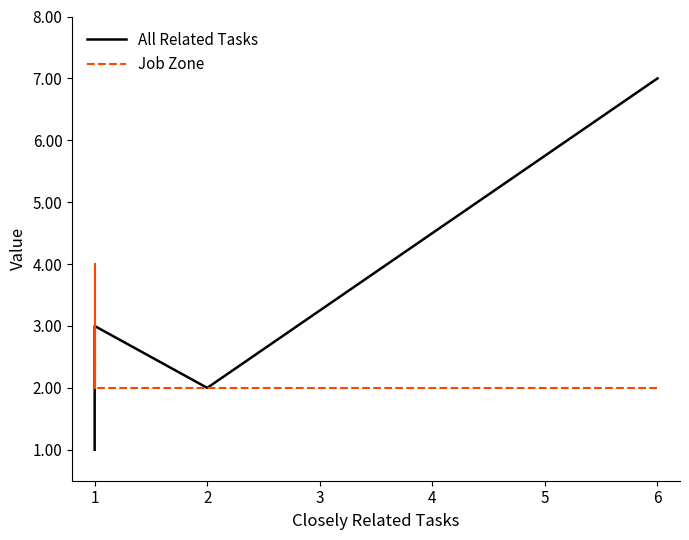

Reading left to right, what are all the values shown in this chart?

All Related Tasks: 7	2	3	2	1	1	1	1	1	1	1	1	1	1	1	1	1	1
Job Zone: 2	2	2	2	2	2	2	2	4	2	2	2	2	3	2	2	2	2